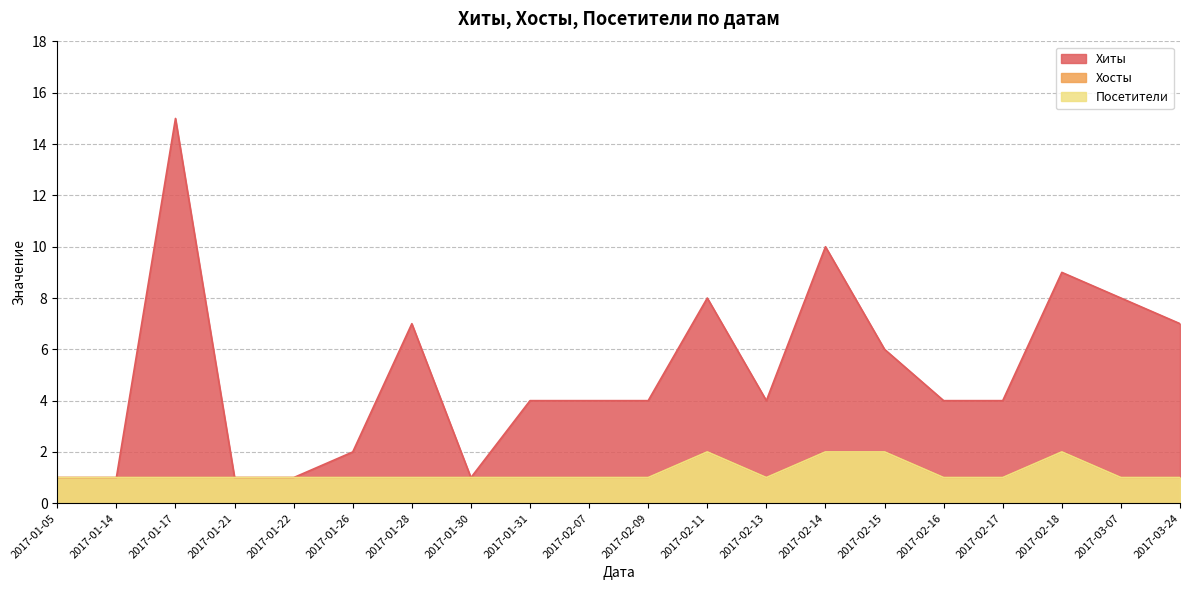

The Хиты series shows 1 at 2017-02-13. True or false?

False